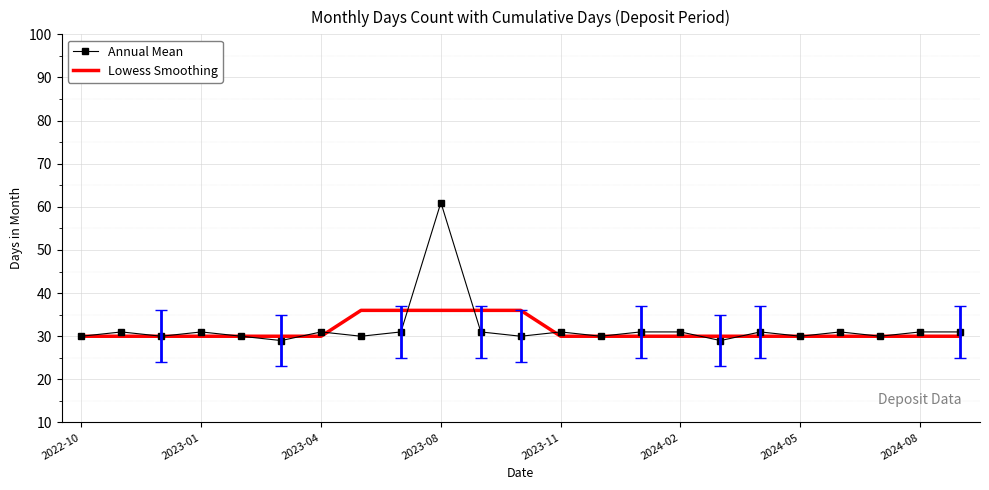

What is the greatest value displayed?

61